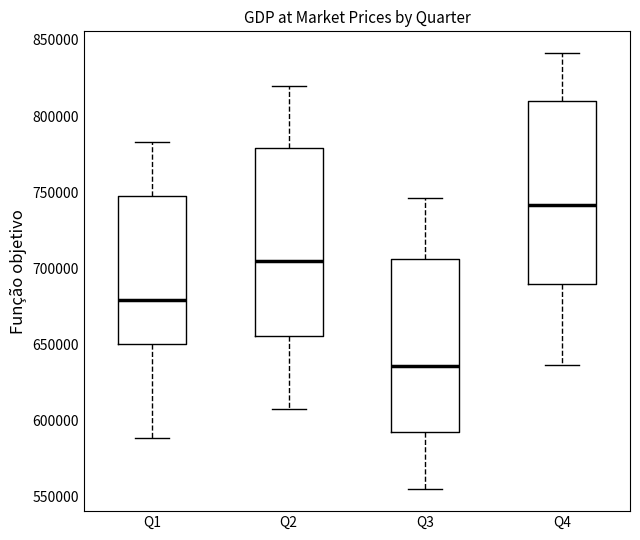

Which box's median line is the highest?

Q4